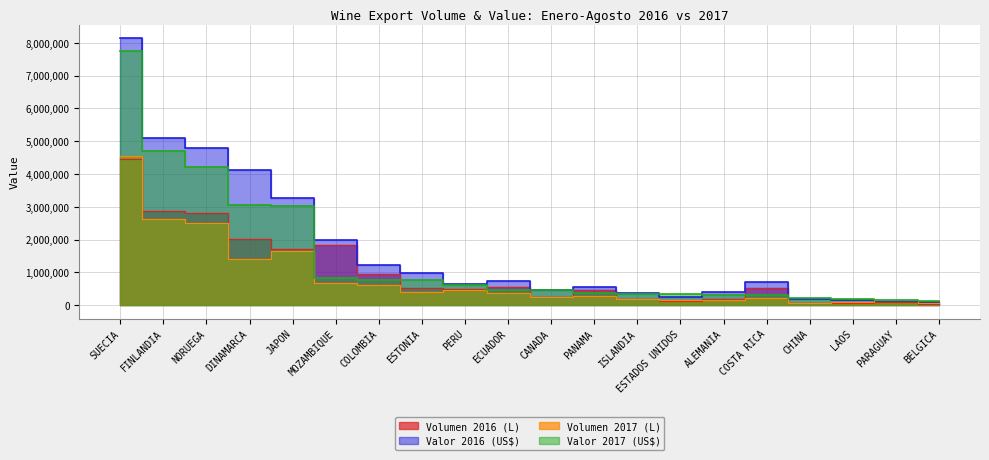

Is the value of Valor 2017 (US$) at DINAMARCA greater than the value of Volumen 2016 (L) at NORUEGA?

Yes